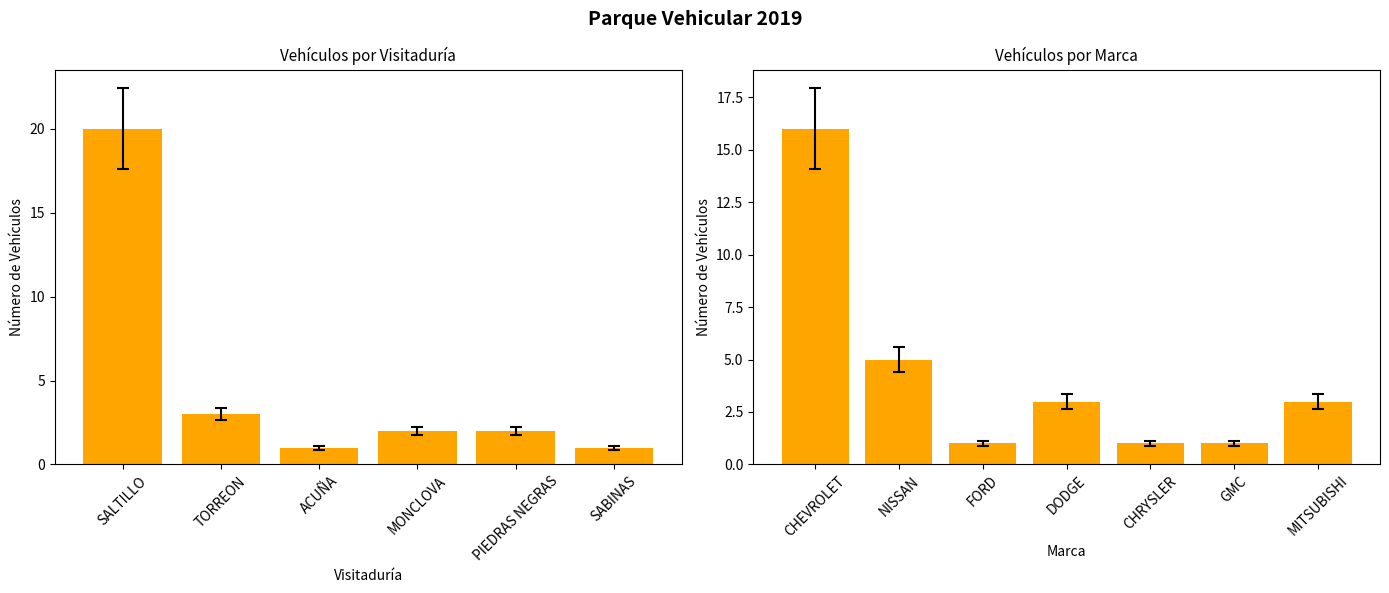

What is the value of the 2nd bar from the left?

3